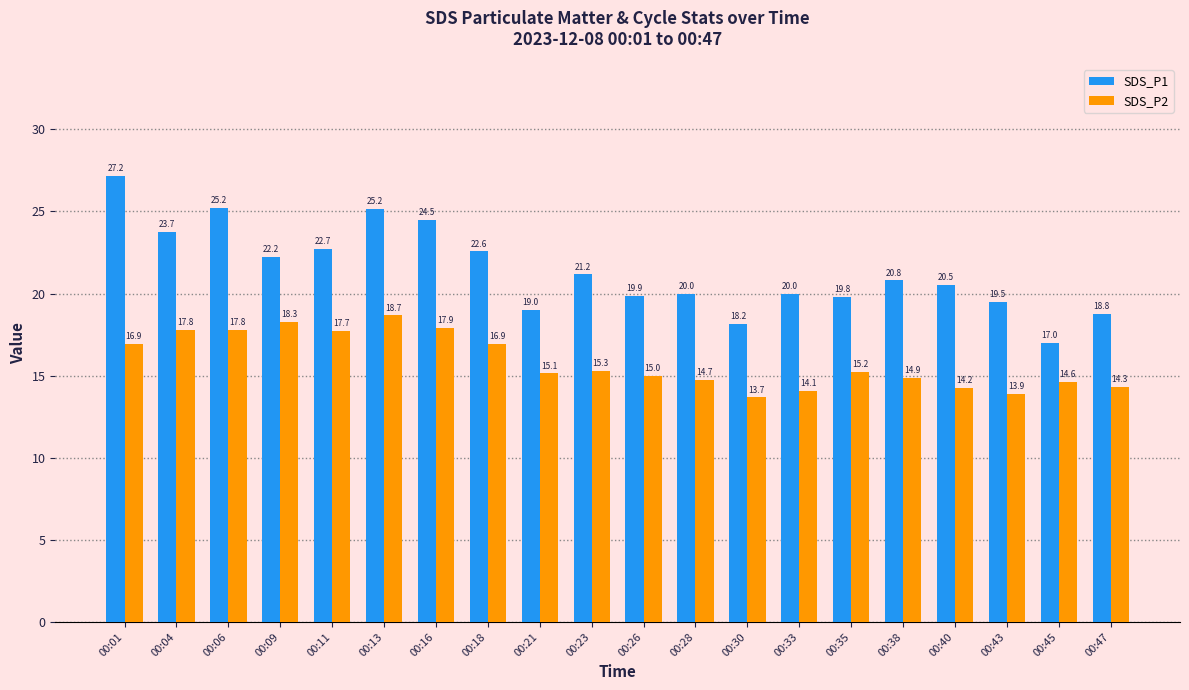

Where is SDS_P2 nearest to the value 16?

00:23